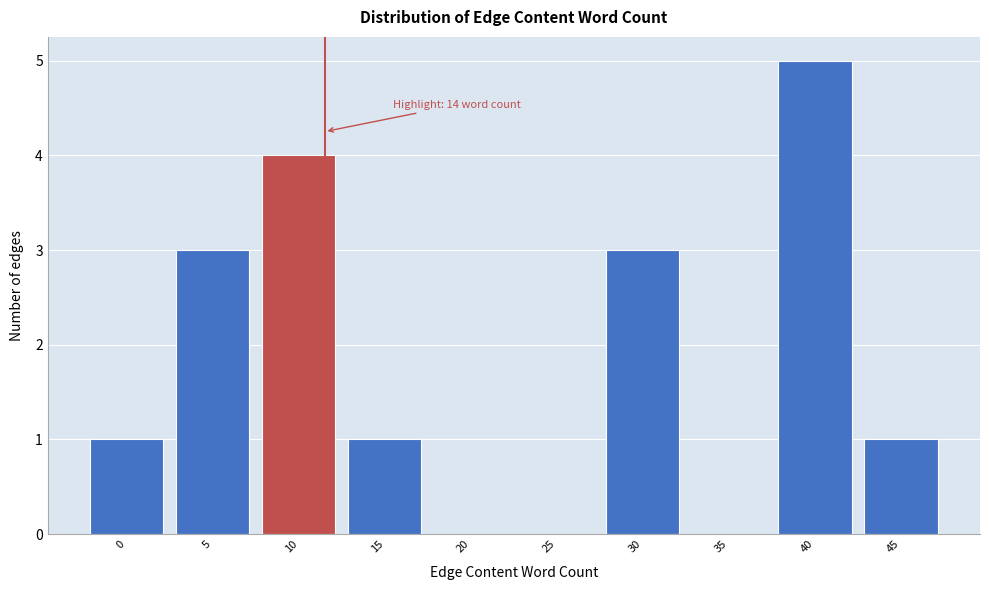

Reading right to left, list all the values displayed in this chart.

45=1	40=5	35=0	30=3	25=0	20=0	15=1	10=4	5=3	0=1